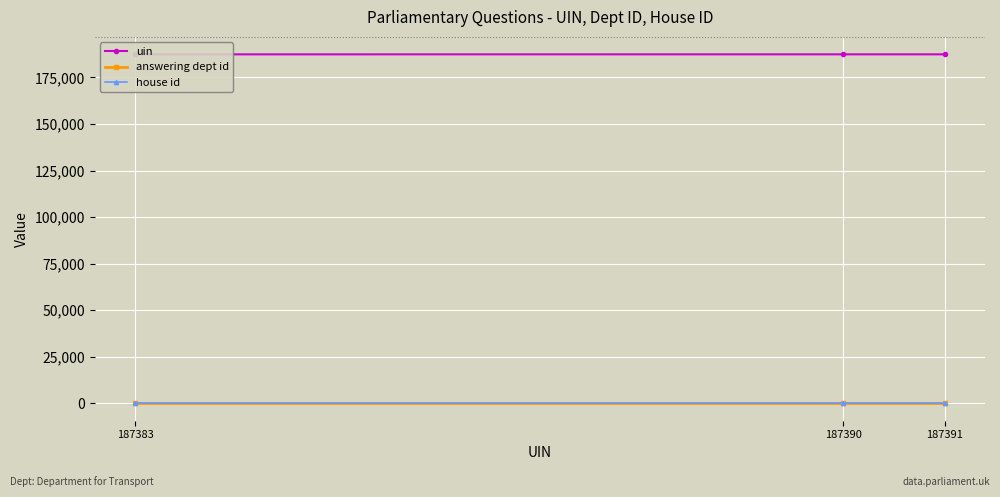

What is the minimum value for answering dept id?

27